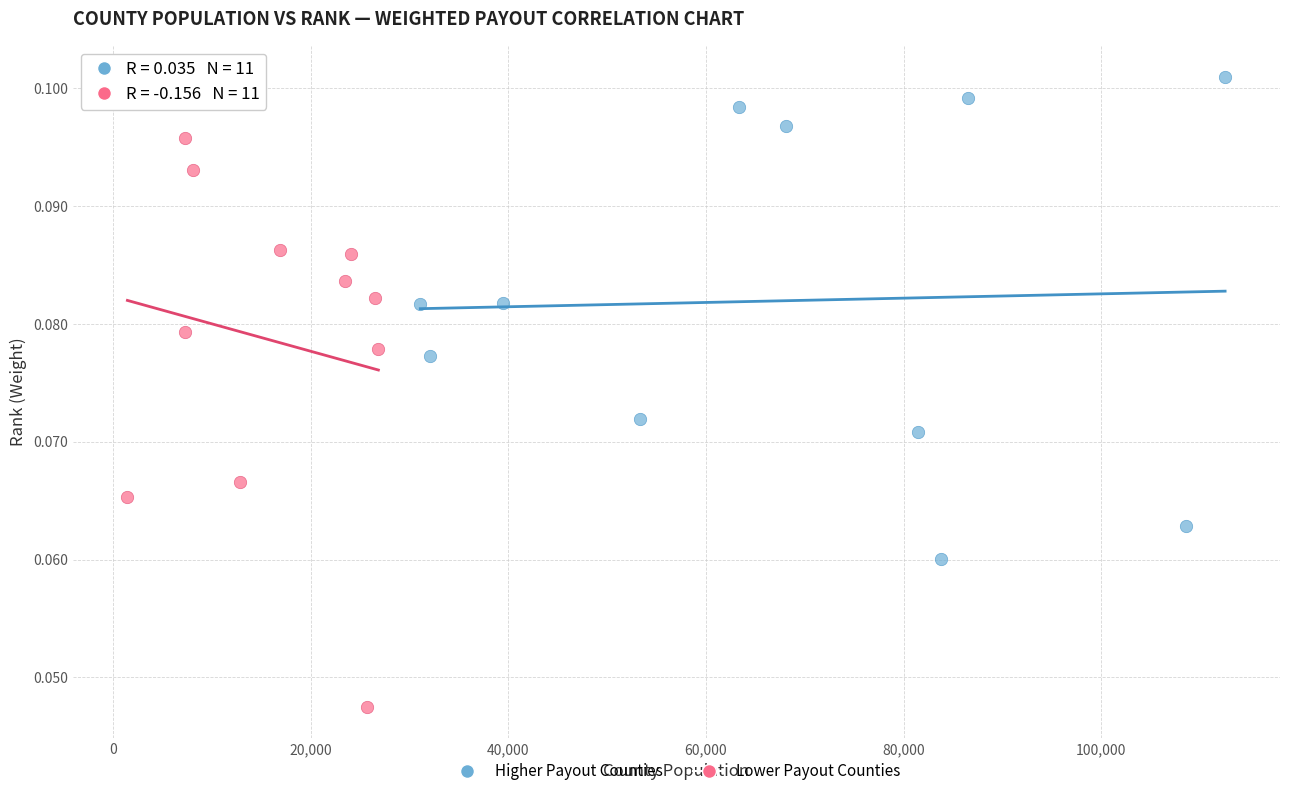

What are all the series names shown in the legend?

Higher Payout Counties, Lower Payout Counties